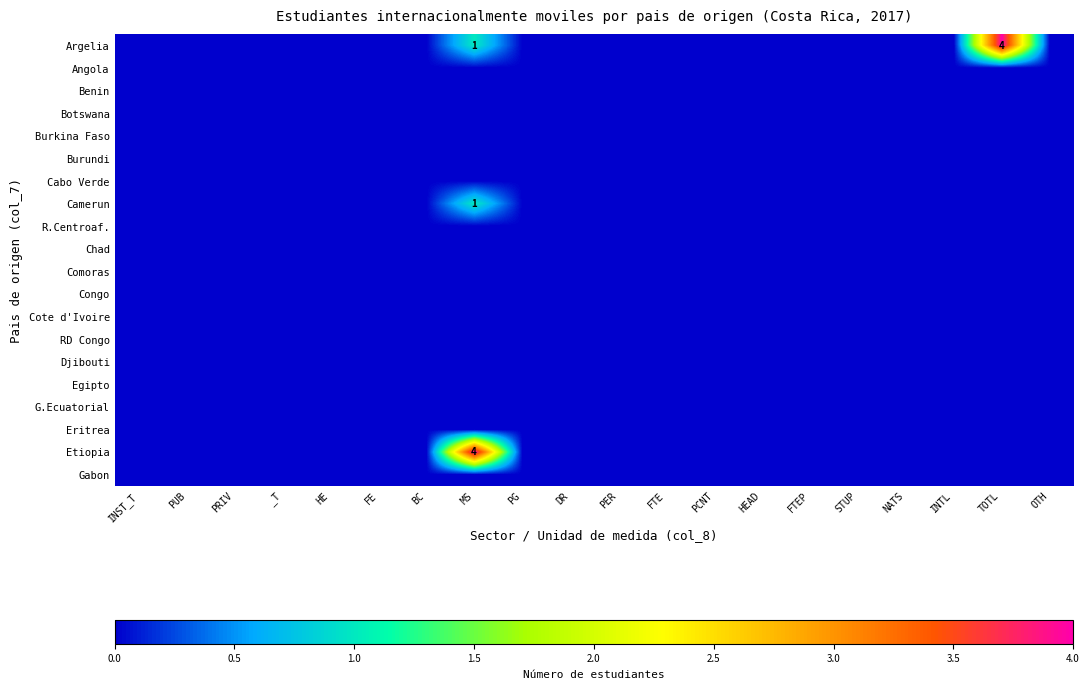

Which has a higher value, NATS or OTH?

NATS